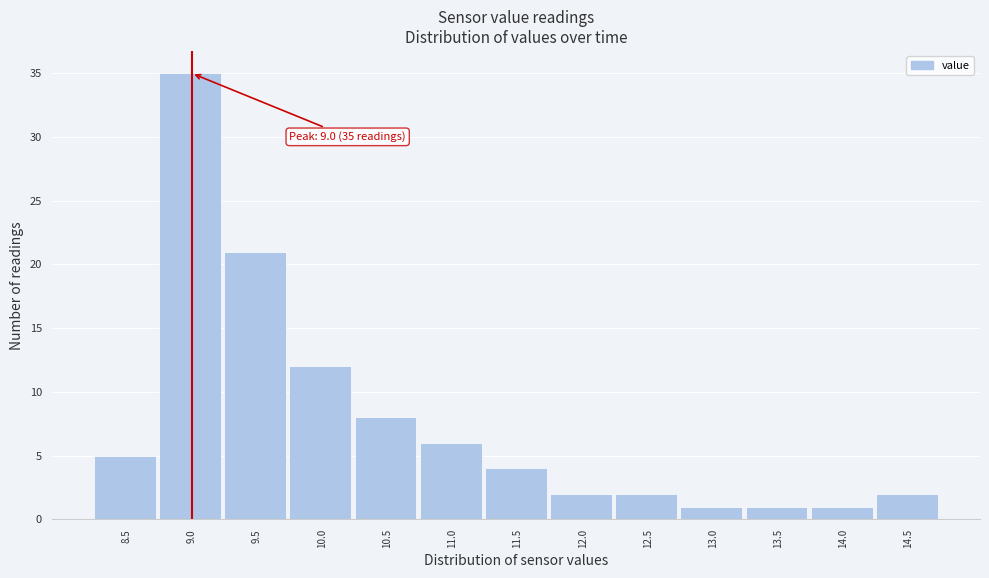

Reading left to right, what are all the values shown in this chart?

8.5=5	9.0=35	9.5=21	10.0=12	10.5=8	11.0=6	11.5=4	12.0=2	12.5=2	13.0=1	13.5=1	14.0=1	14.5=2